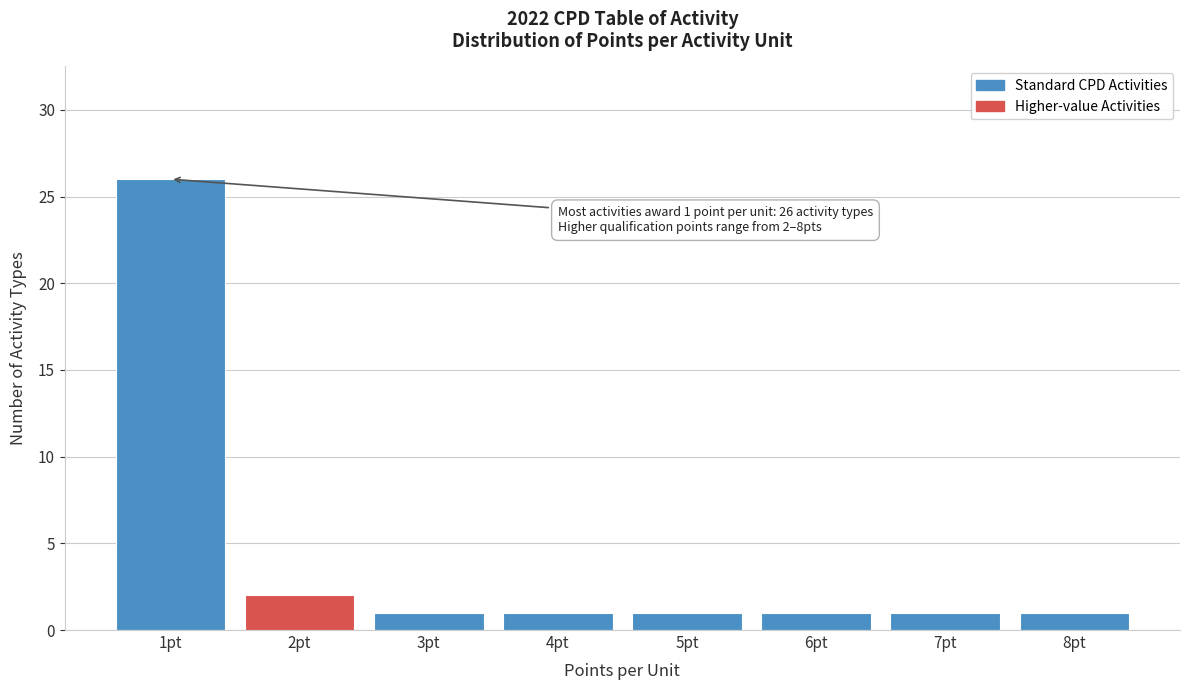

Reading left to right, what are all the values shown in this chart?

26	2	1	1	1	1	1	1